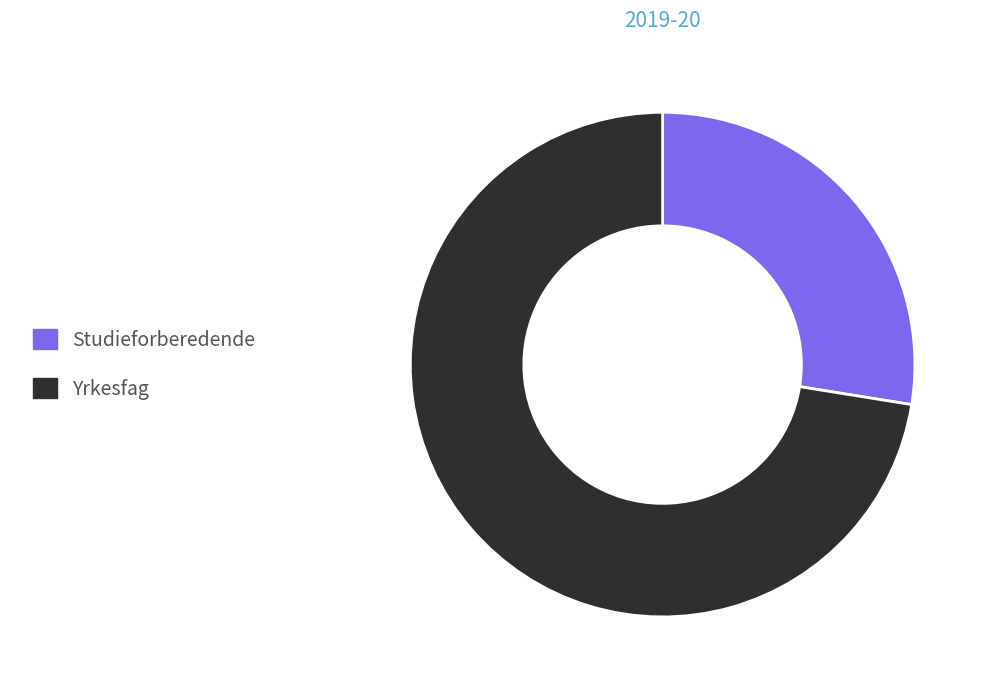

Does Yrkesfag account for over 50% of the chart?

Yes